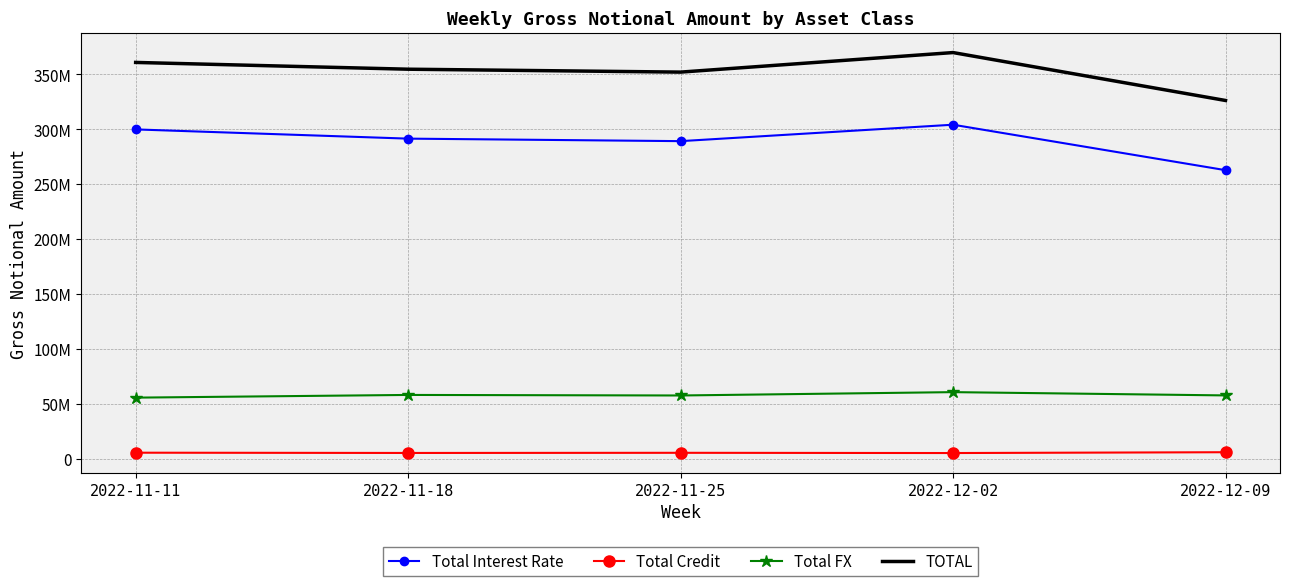

At 2022-11-25, list the series in order from smallest to largest.

Total Credit, Total FX, Total Interest Rate, TOTAL